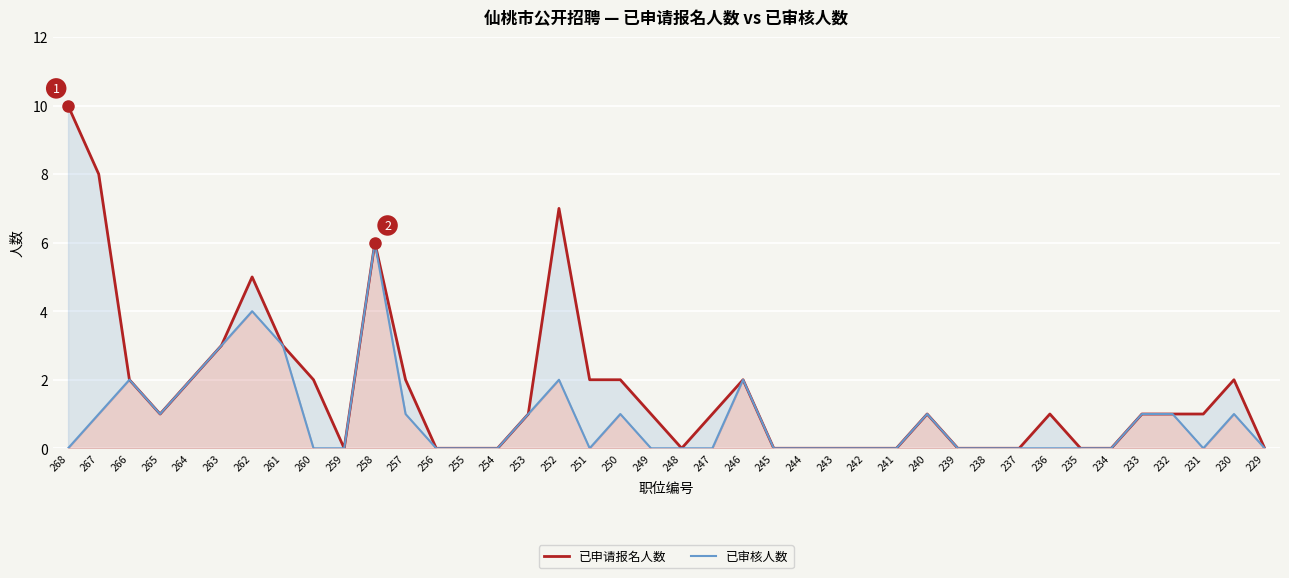

Reading left to right, transcribe all the data shown in this chart.

已申请报名人数: 10	8	2	1	2	3	5	3	2	0	6	2	0	0	0	1	7	2	2	1	0	1	2	0	0	0	0	0	1	0	0	0	1	0	0	1	1	1	2	0
已审核人数: 0	1	2	1	2	3	4	3	0	0	6	1	0	0	0	1	2	0	1	0	0	0	2	0	0	0	0	0	1	0	0	0	0	0	0	1	1	0	1	0